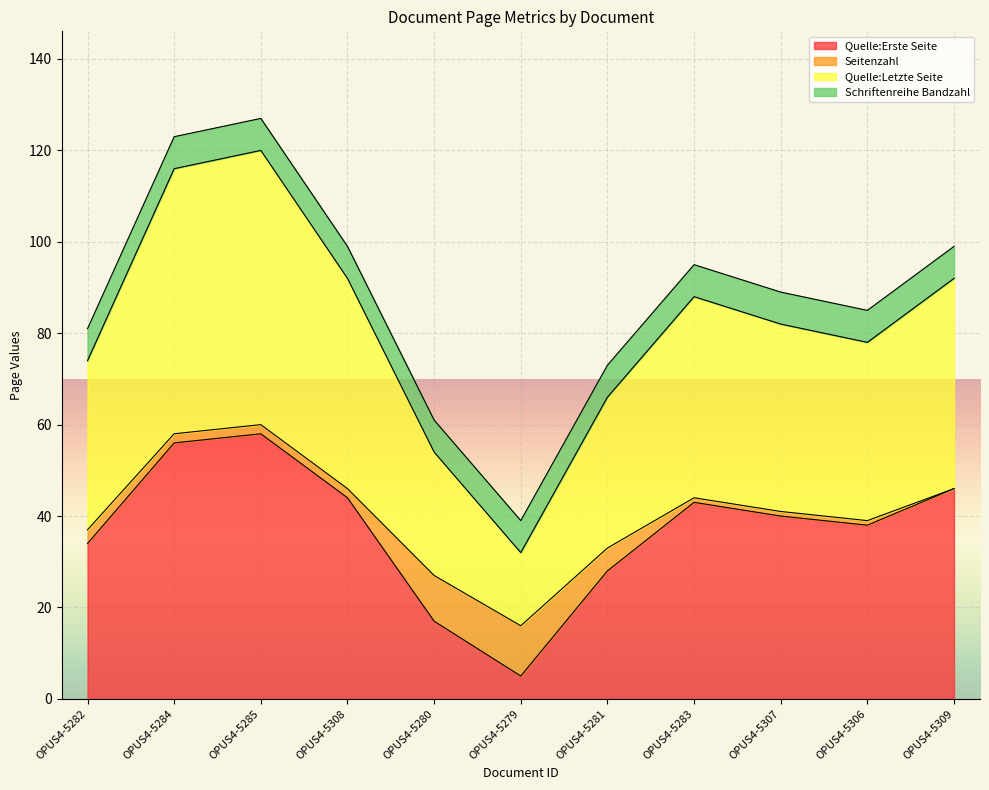

Which category has the lowest value in the Quelle:Erste Seite series?

OPUS4-5279